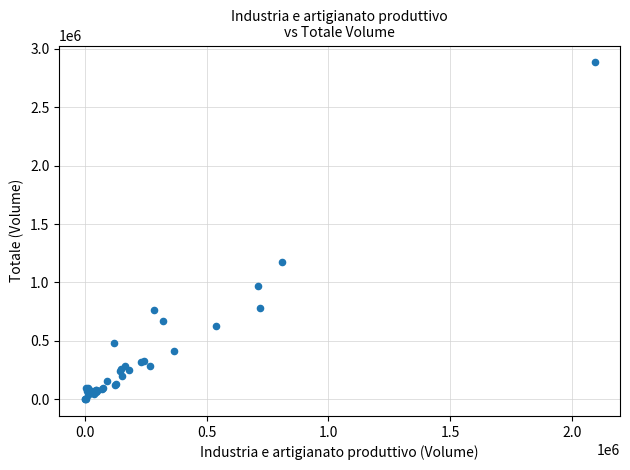

What Y value in the scatter plot is closest to 1442713?

1171772